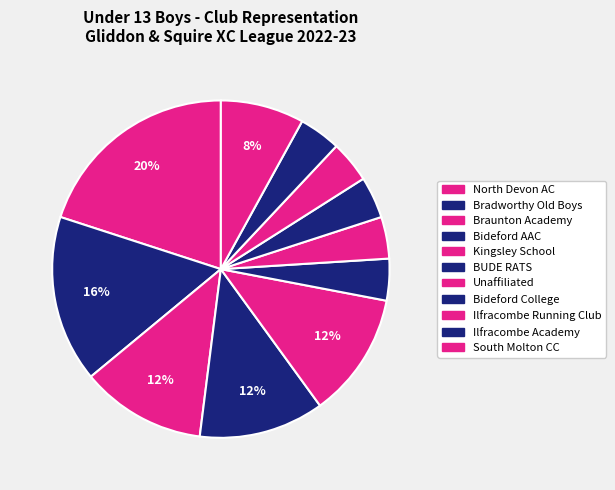

How many segments does this pie chart have?

11